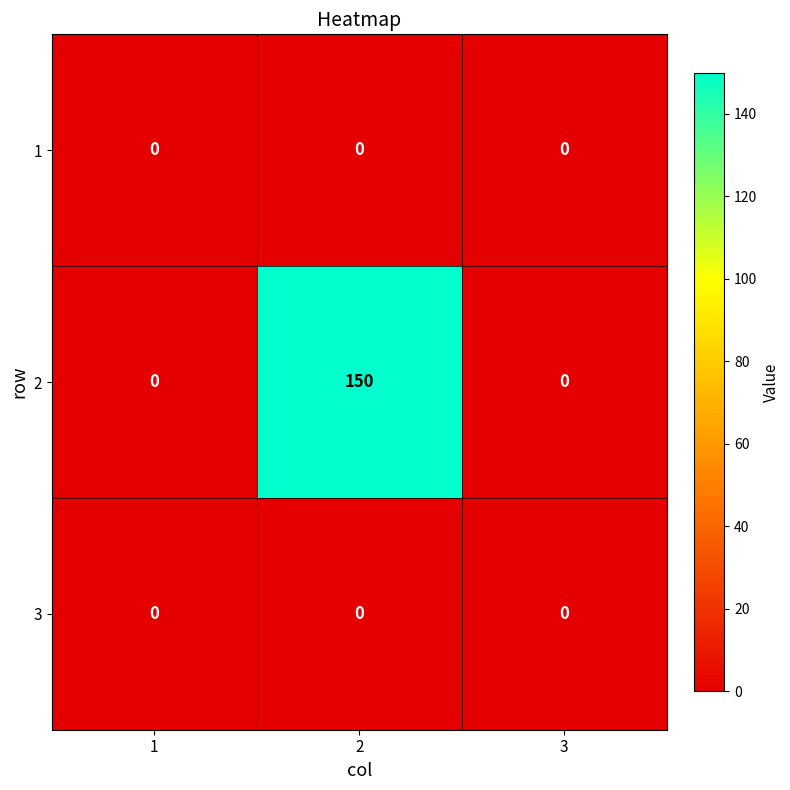

True or false: 1 has a value of 0 at 1.

True